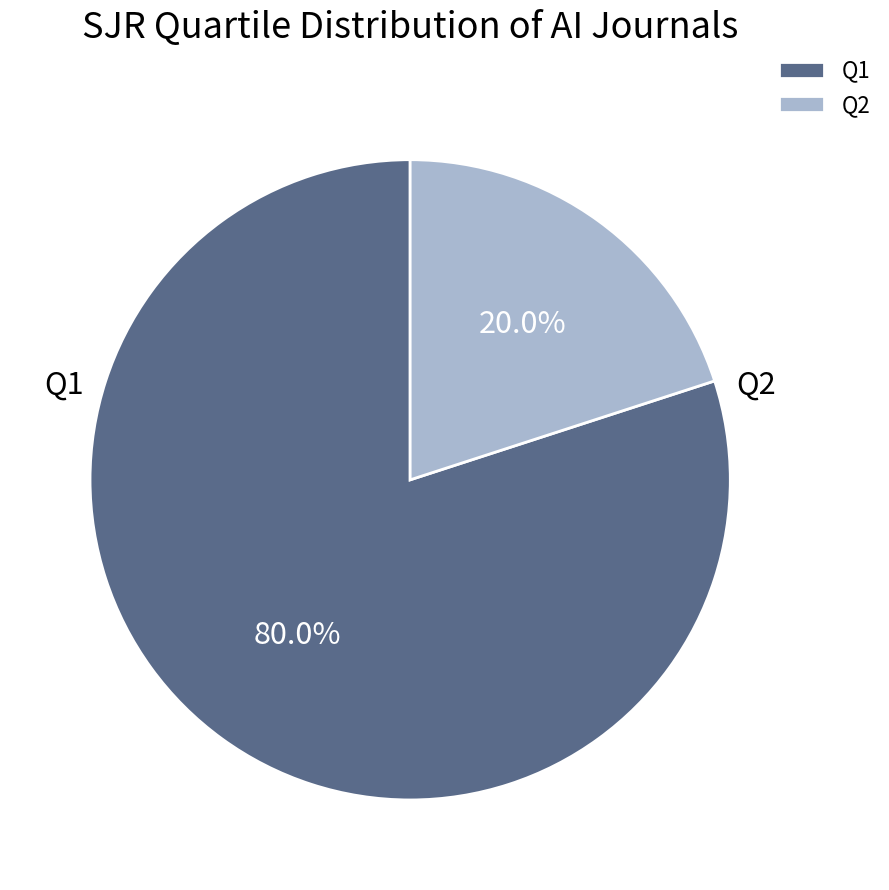

The Q1 slice represents 85% of the pie. True or false?

False